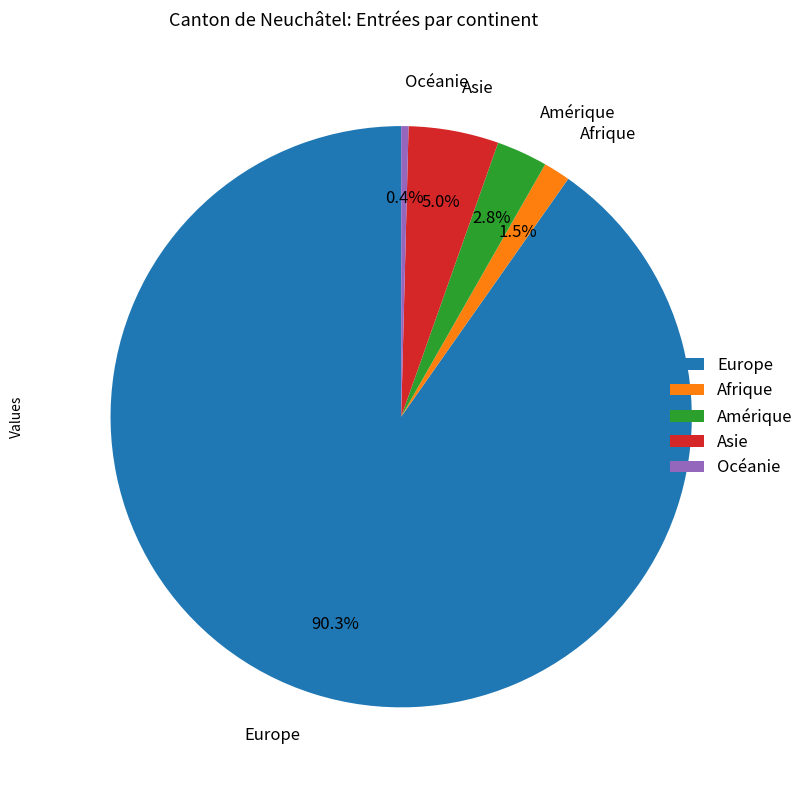

The Asie slice represents 18% of the pie. True or false?

False